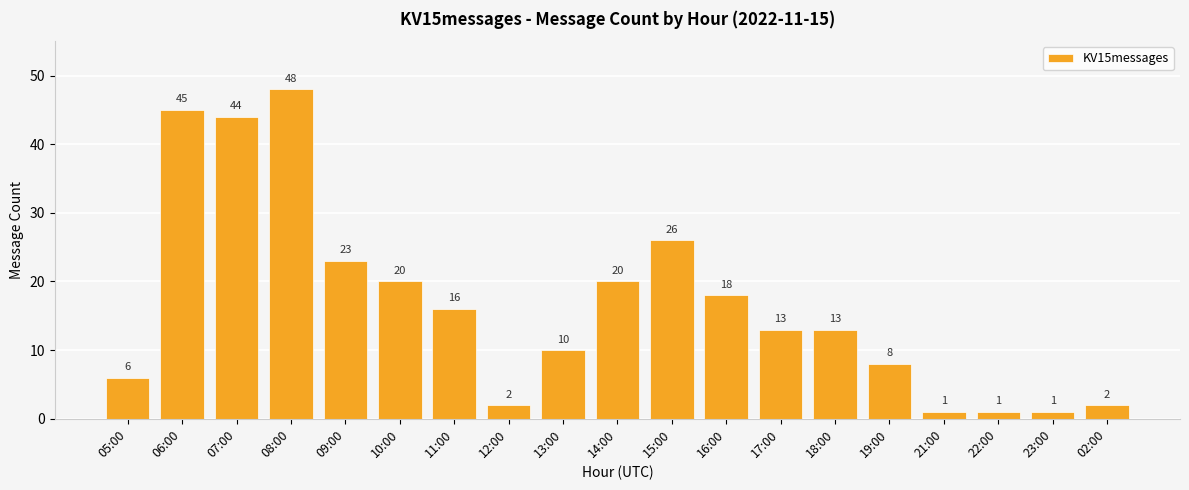

What is the average value?

17